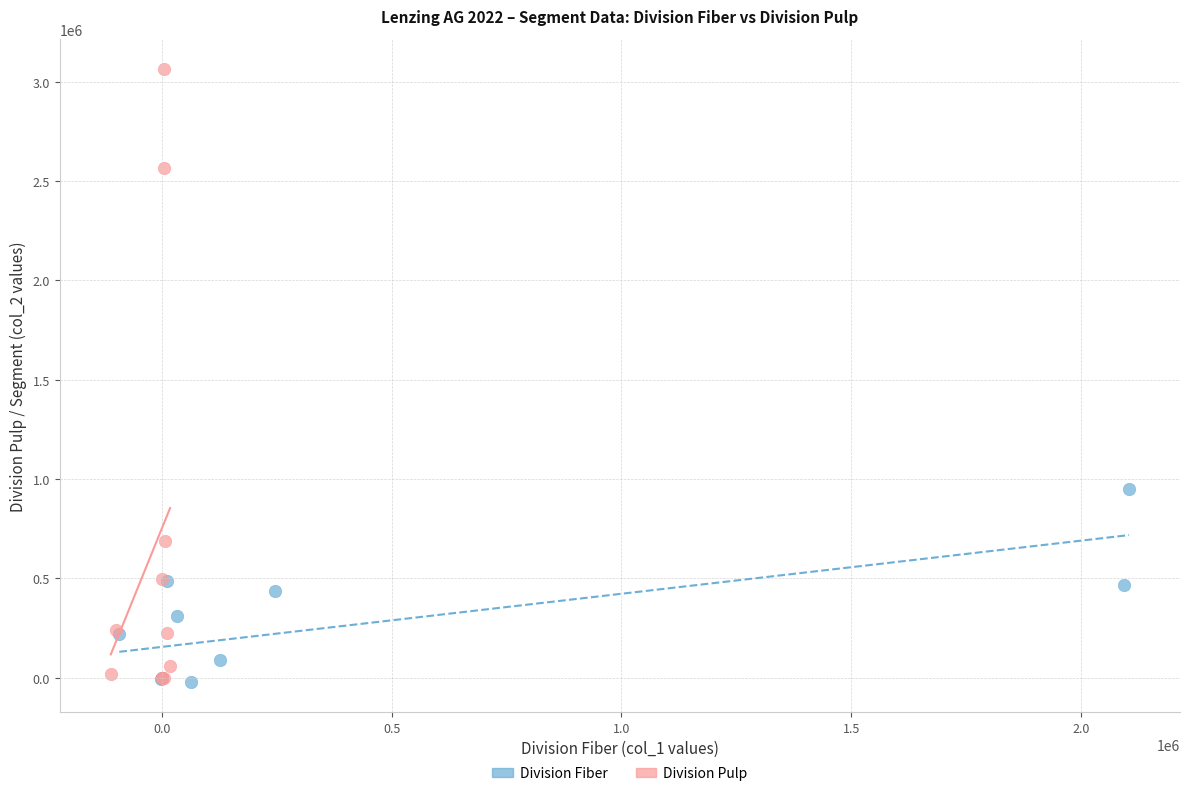

Which series reaches the maximum Y coordinate?

Division Pulp